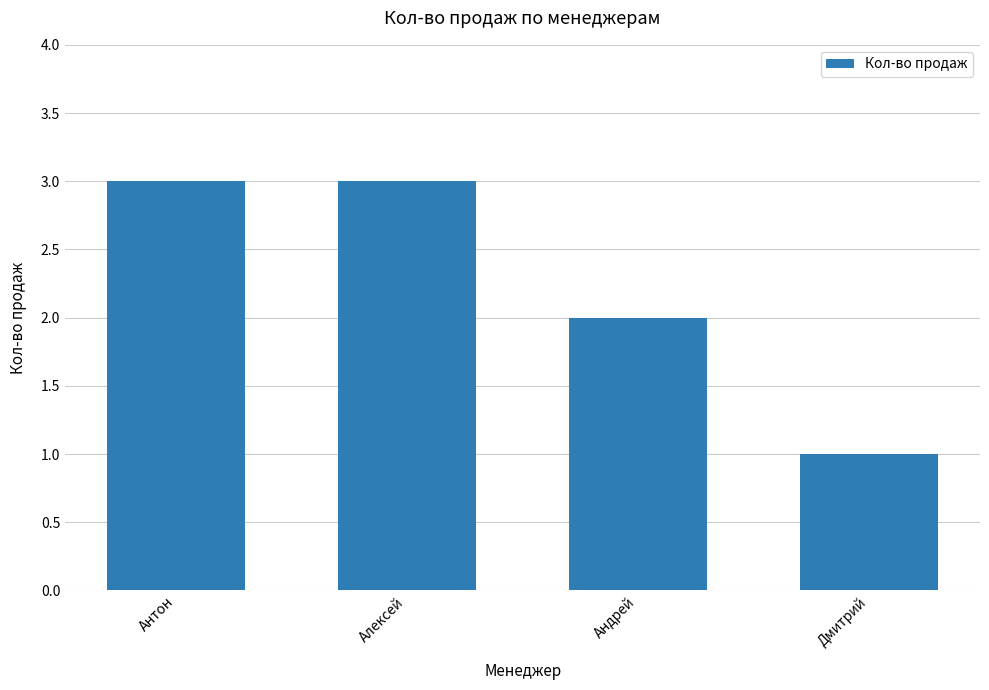

The chart shows a value of 2 at Андрей. True or false?

True